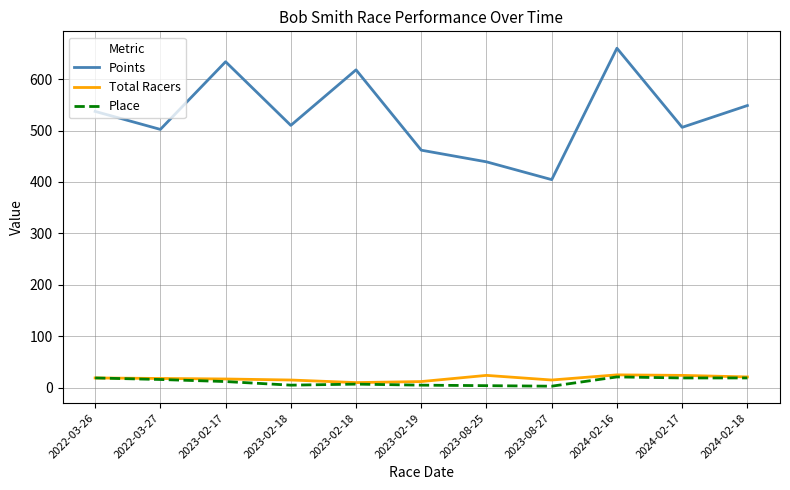

What is the sum of the Total Racers values at 2024-02-16 and 2024-02-18?

46.0